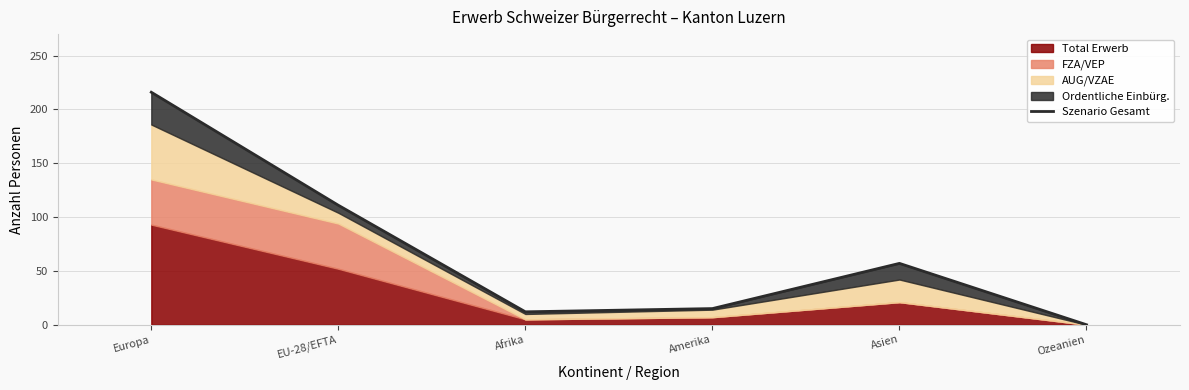

Does the chart display data point markers on the line(s)?

No